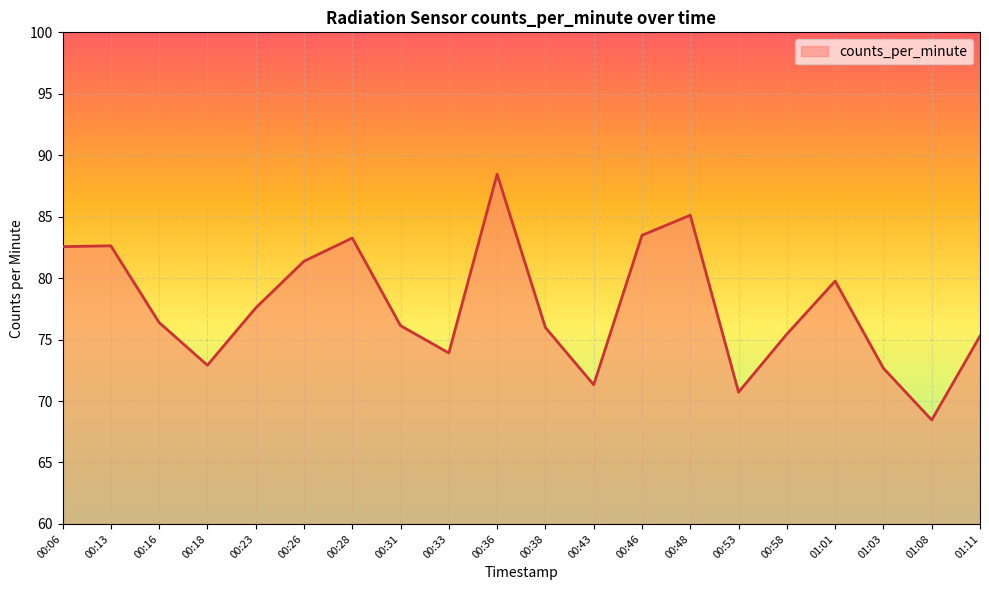

Is it true that the value at 00:18 is 117.0?

False